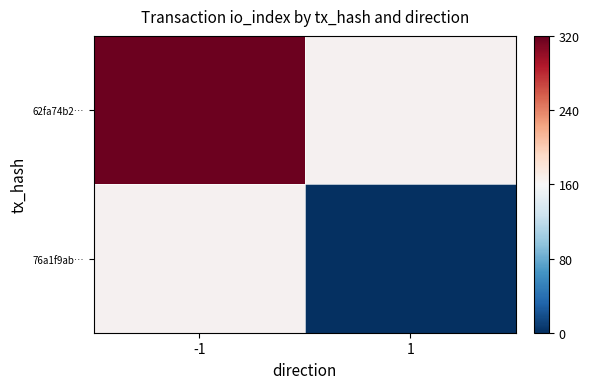

How many values in 76a1f9ab… are above zero?

1